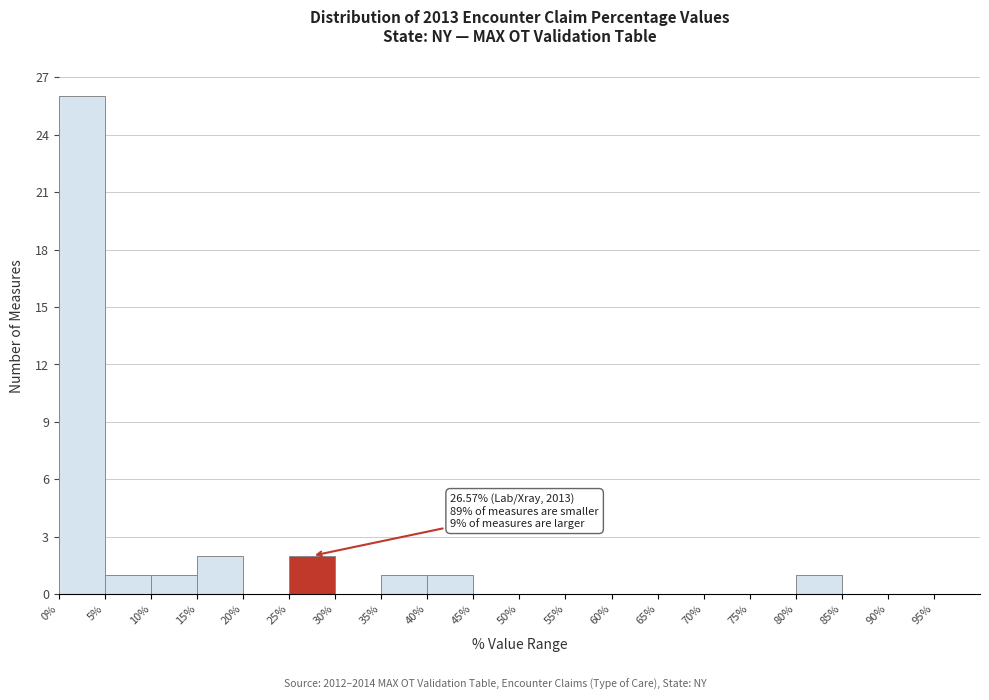

Which range on the x-axis has the tallest bar?

0 to 5